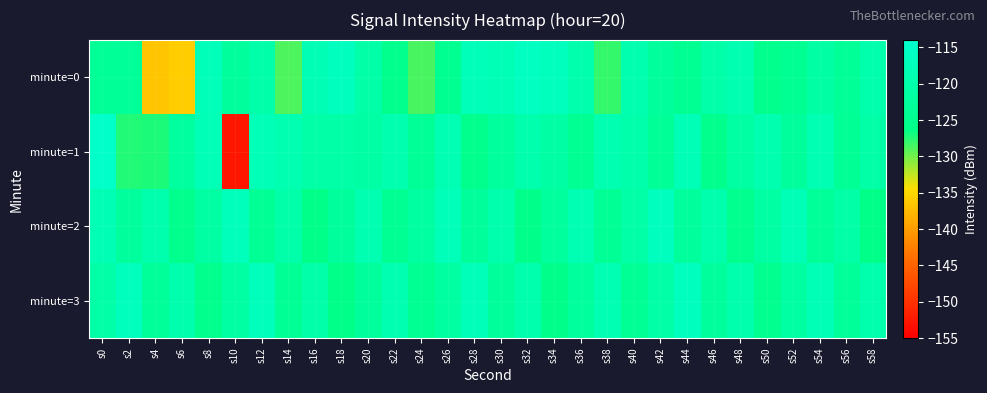

Rank the series by their average value, from highest to lowest.

minute=3, minute=2, minute=1, minute=0